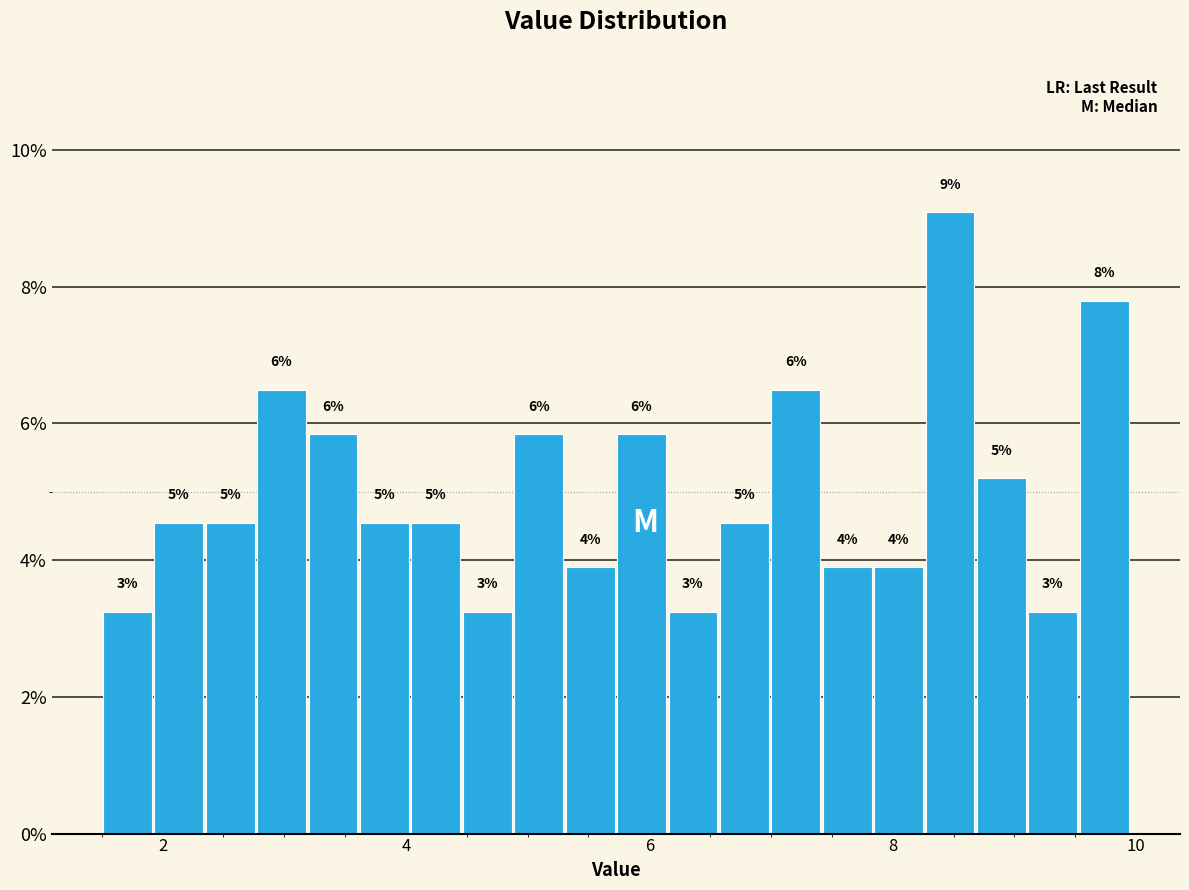

Read against the x-axis, roughly where is the centre of the tallest bar?

8.4